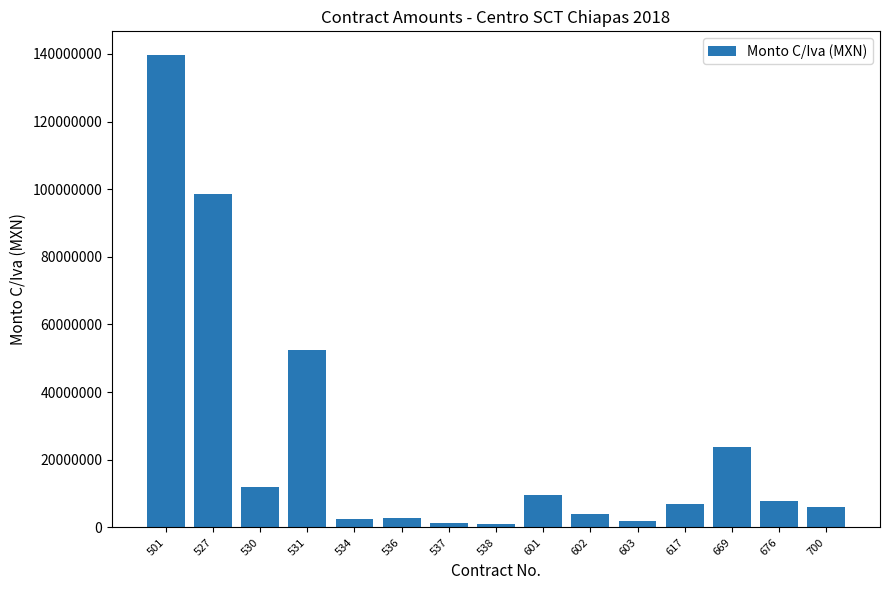

What is the change in value from 536 to 537?

-1641401.1